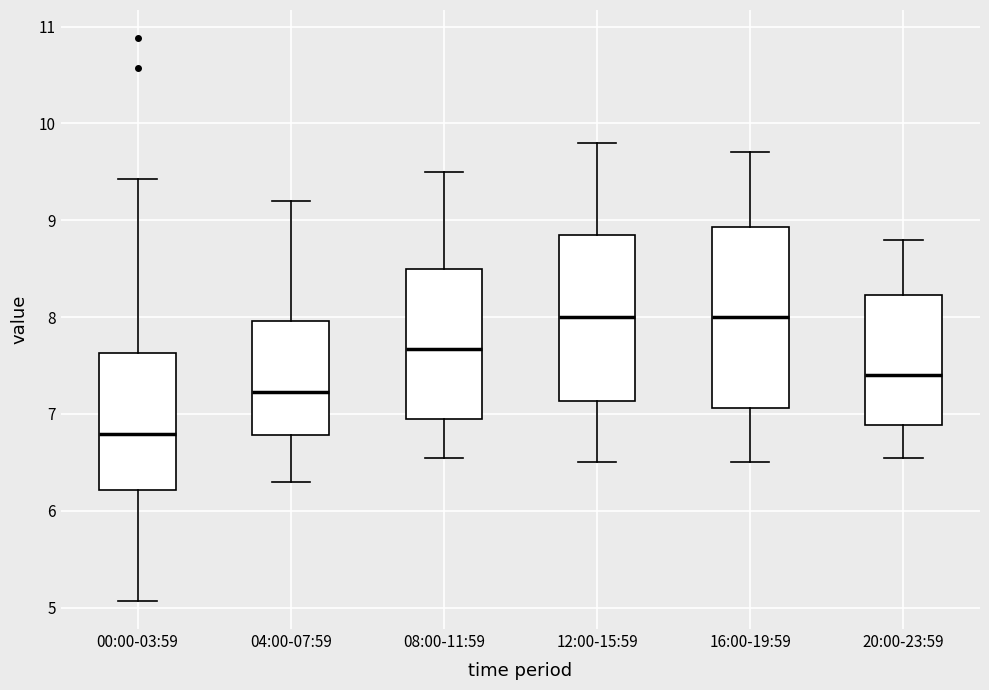

Reading left to right, read every box against the y-axis: the position of its median line, the range the box covers, and the ends of its whiskers. The values are not printed on the chart, so give them approximately, as read against the axis.

00:00-03:59: median 6.8, box 6.2 to 7.6, whiskers 5.1 to 9.4
04:00-07:59: median 7.2, box 6.8 to 8.0, whiskers 6.3 to 9.2
08:00-11:59: median 7.7, box 7.0 to 8.5, whiskers 6.6 to 9.5
12:00-15:59: median 8.0, box 7.1 to 8.9, whiskers 6.5 to 9.8
16:00-19:59: median 8.0, box 7.1 to 8.9, whiskers 6.5 to 9.7
20:00-23:59: median 7.4, box 6.9 to 8.2, whiskers 6.6 to 8.8